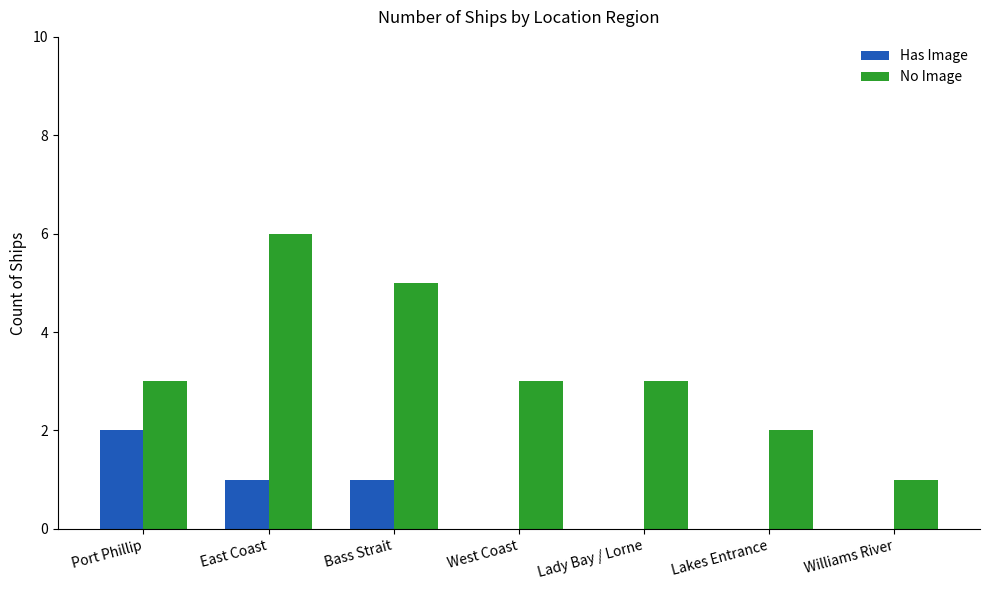

Which series has the largest total across all categories?

No Image